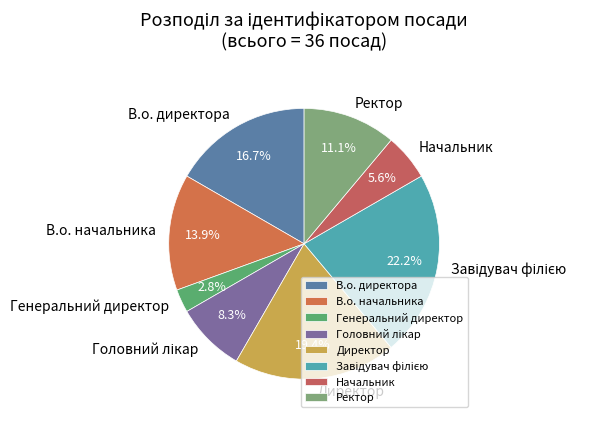

What is the smallest slice in the pie chart?

Генеральний директор